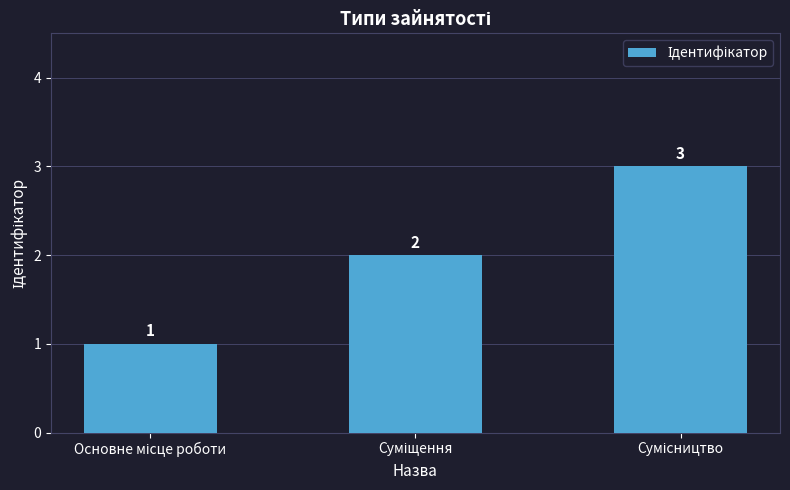

Does the chart contain stacked bars?

No